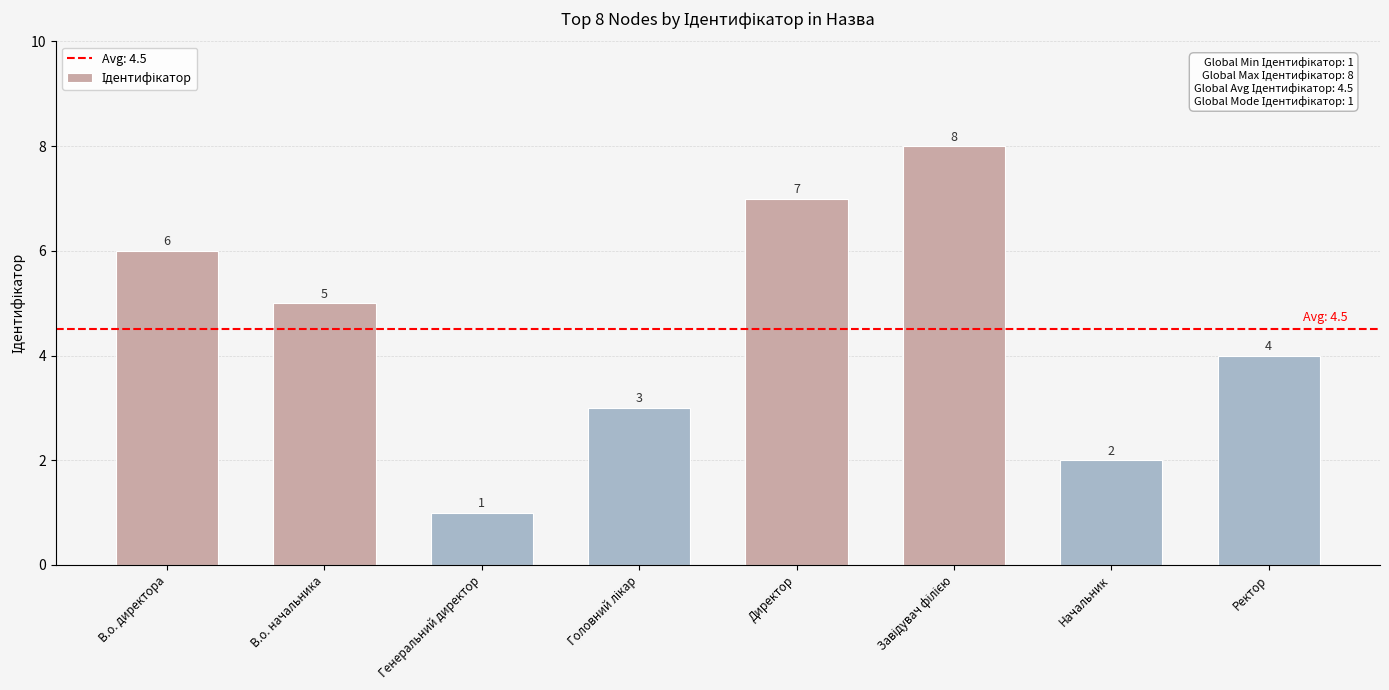

Where is the data nearest to the value 4?

Ректор